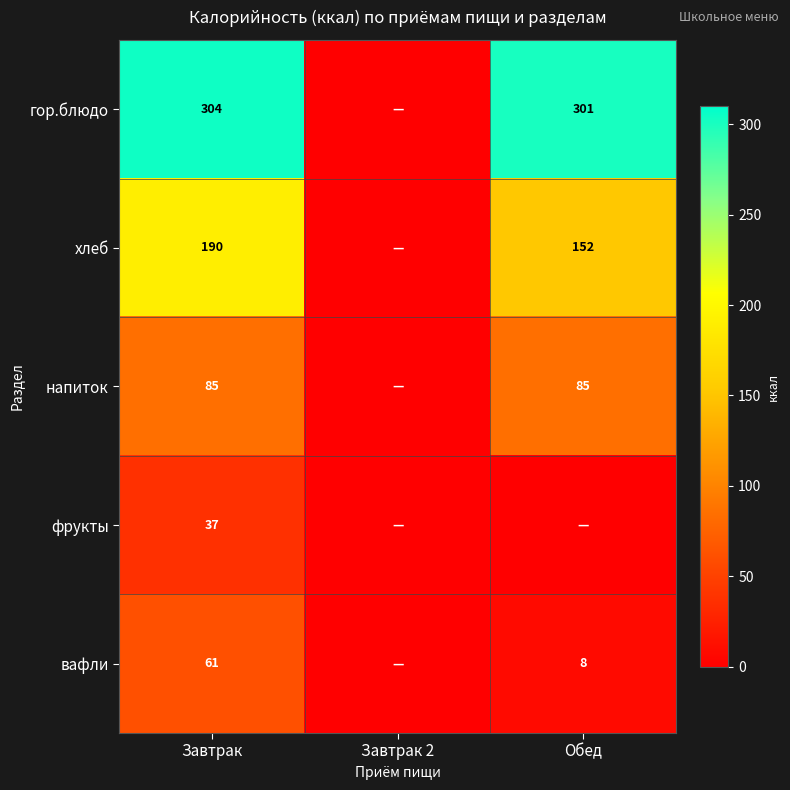

The гор.блюдо series shows 304 at Завтрак. True or false?

True